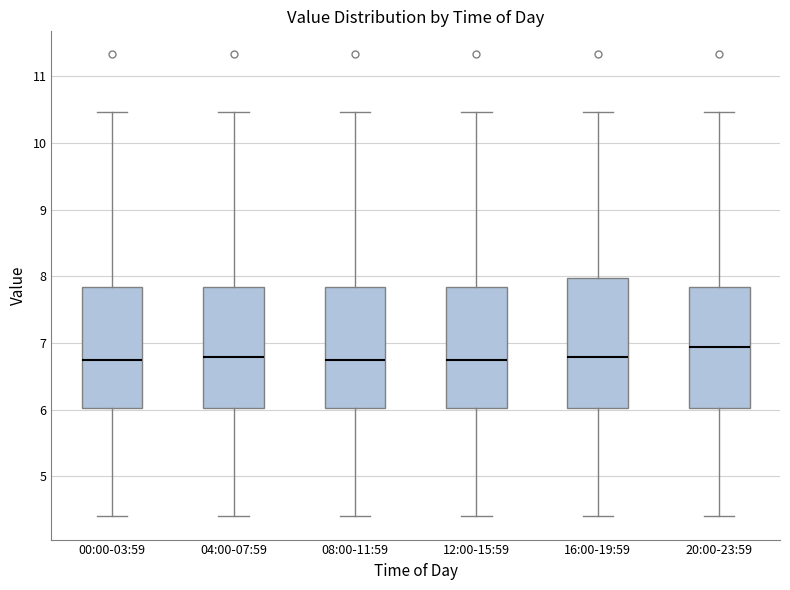

Where is the upper edge of the box for 12:00-15:59 on the y-axis? The values are not printed on the chart, so give them approximately, as read against the axis.

7.8